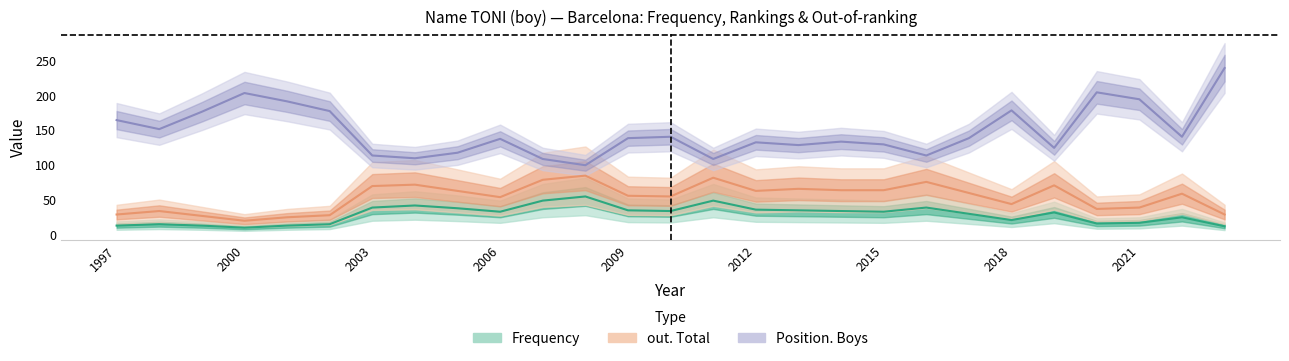

What is the sum of the out. Total values at 2023 and 2022?

86